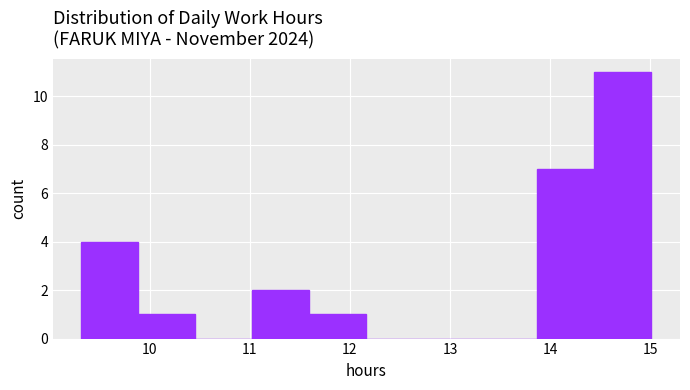

Reading left to right, list every bar in this chart as the range it spans on the x-axis followed by its height. Neither the bar edges nor the heights are printed on the chart, so give them approximately, as read against the axes.

9.3 to 9.9: 4
9.9 to 10.5: 1
10.5 to 11.0: 0
11.0 to 11.6: 2
11.6 to 12.2: 1
12.2 to 12.7: 0
12.7 to 13.3: 0
13.3 to 13.9: 0
13.9 to 14.4: 7
14.4 to 15.0: 11